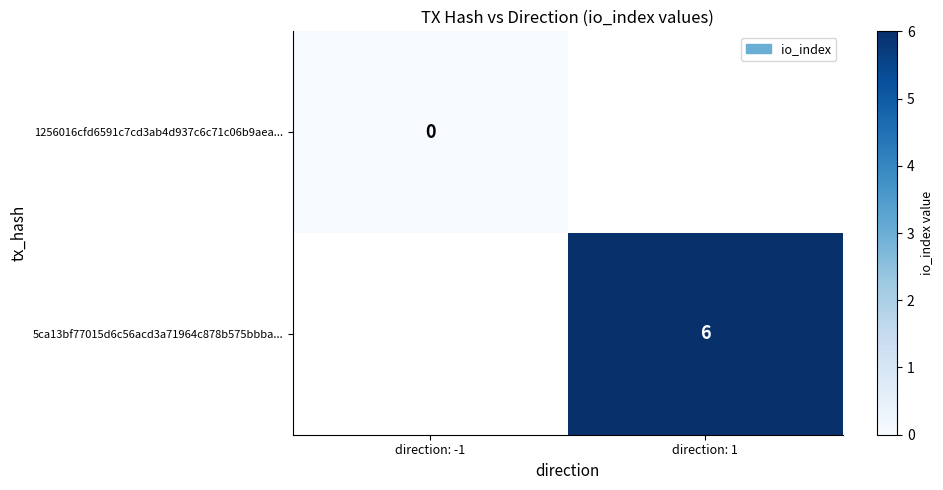

List the labels in order of 5ca13bf77015d6c56acd3a71964c878b575bbba... value, smallest first.

direction: -1, direction: 1